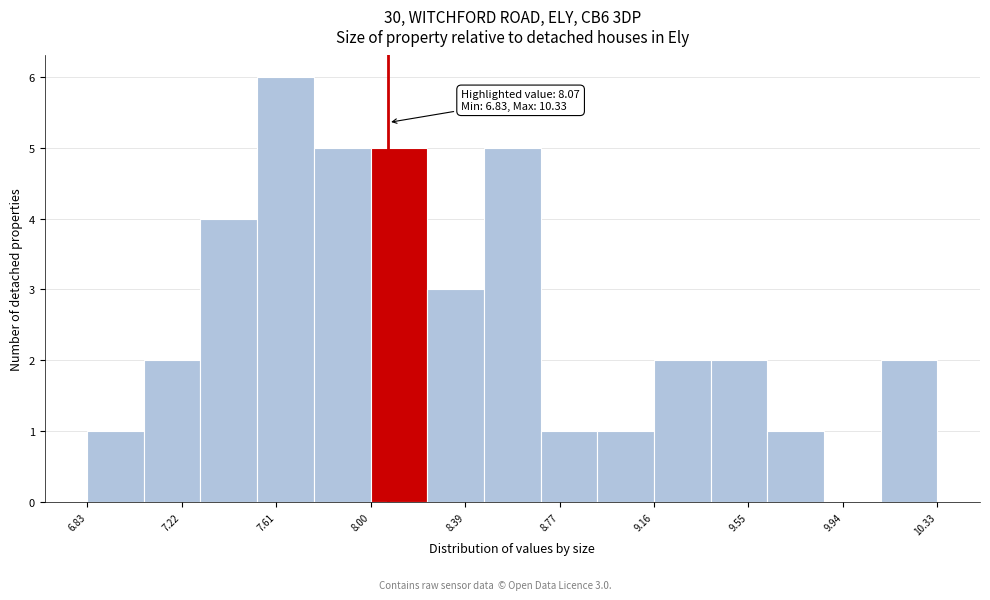

Over which range of the x-axis is the bar tallest?

7.55 to 7.75